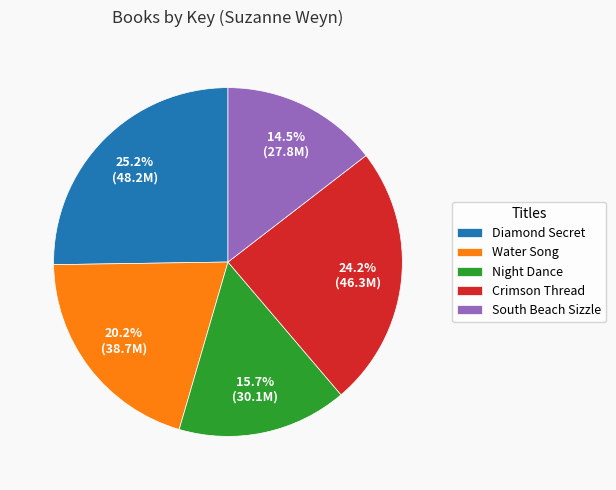

Is it true that Diamond Secret is 25% of the pie?

True